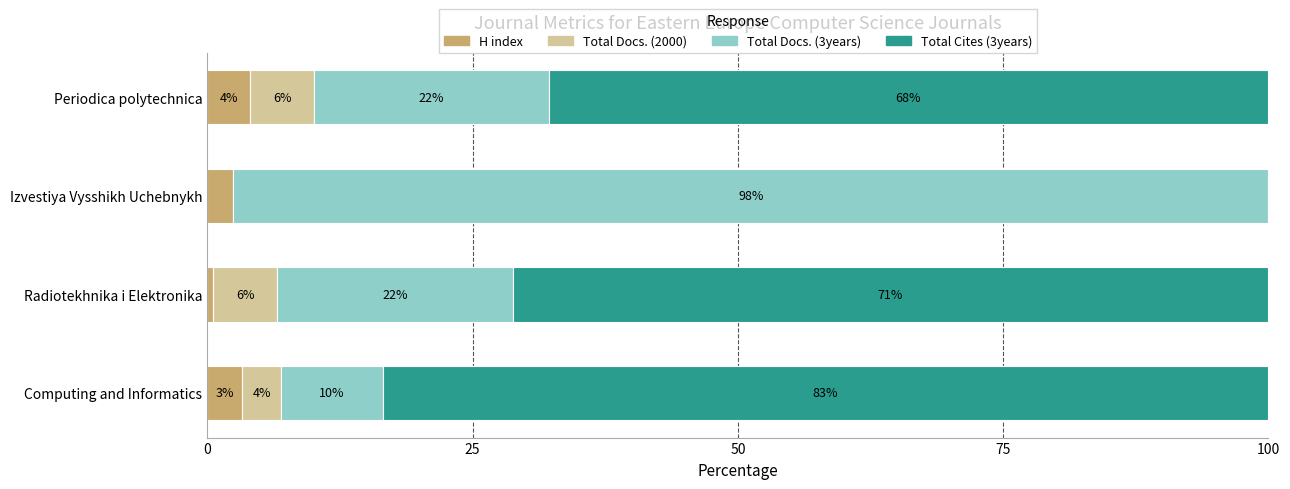

The value of H index at Computing and Informatics is 3.3. True or false?

True